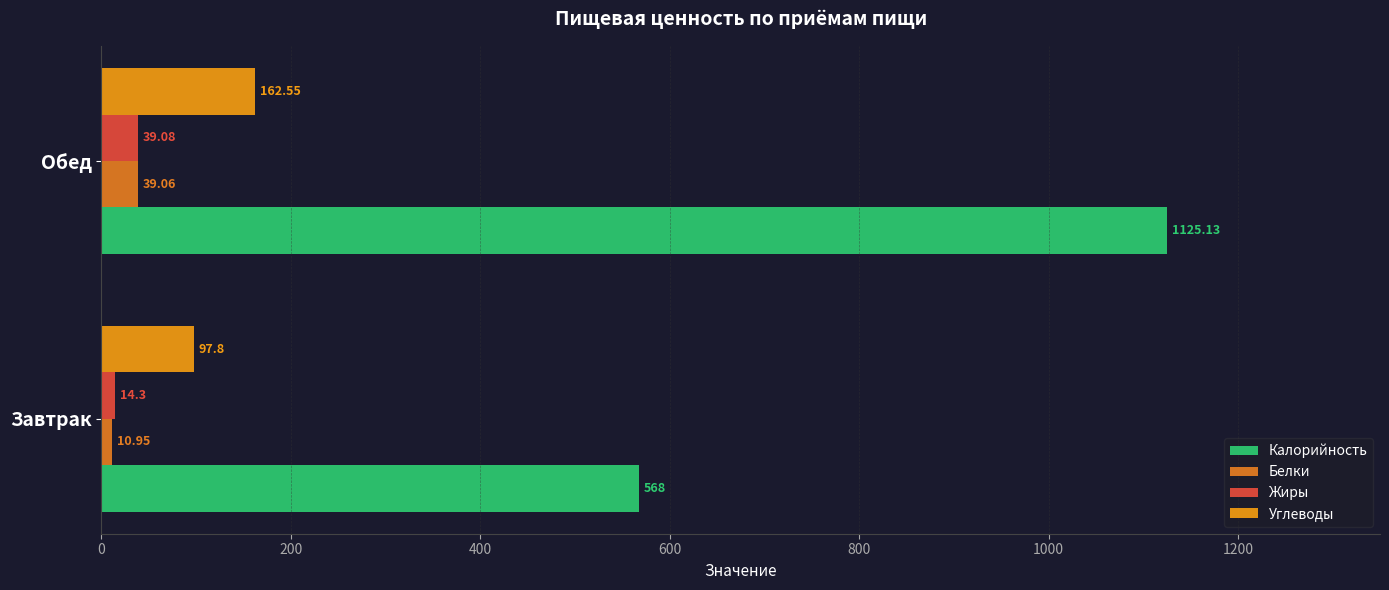

What is the maximum value for Калорийность?

1125.1